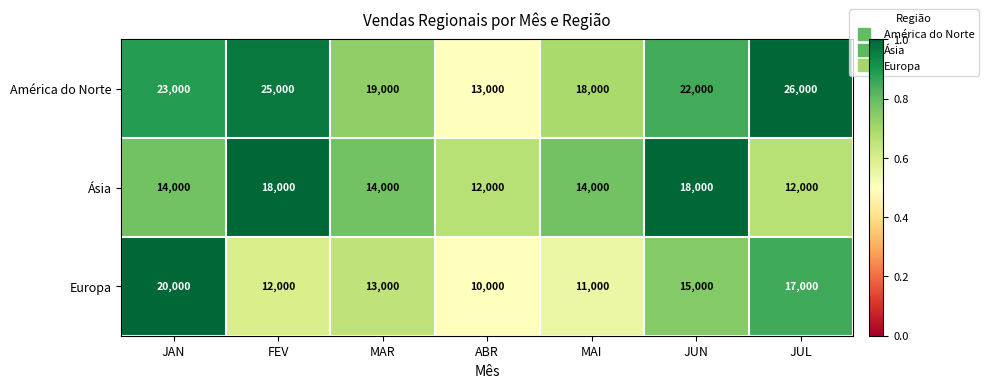

Which series has the largest total across all categories?

América do Norte